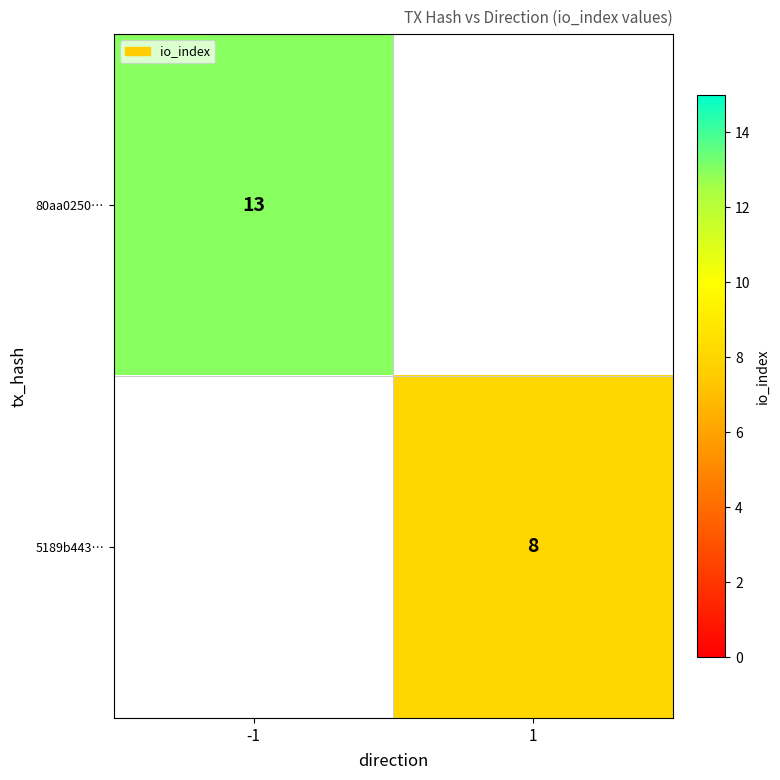

Is the value of 80aa0250… at -1 greater than the value of 5189b443… at 1?

Yes